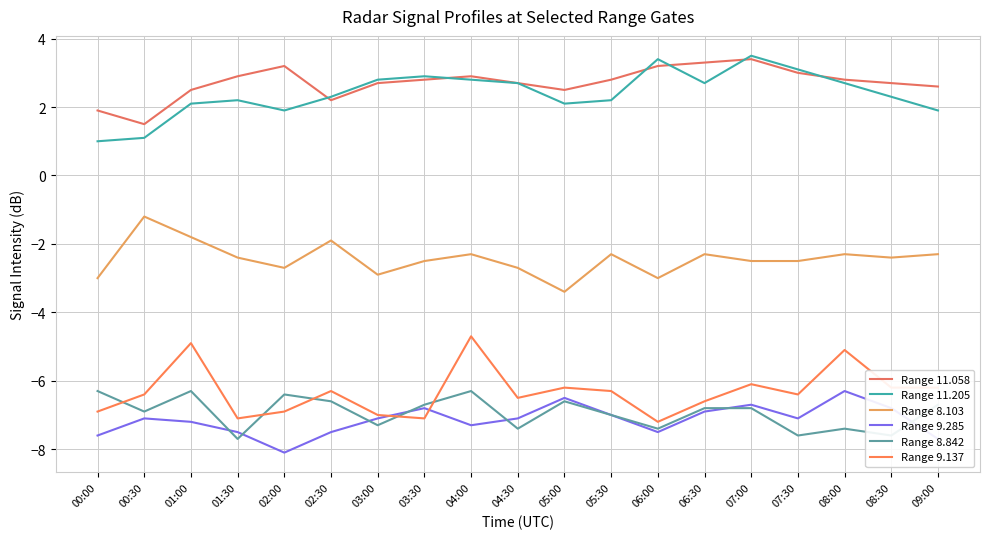

Where is the first local maximum for Range 11.058?

02:00